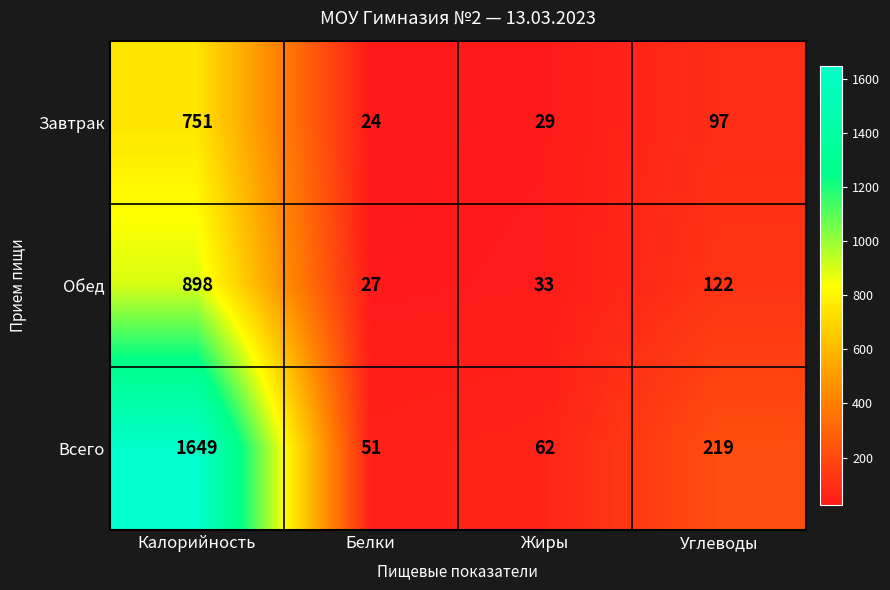

What is the minimum value shown in the chart?

24